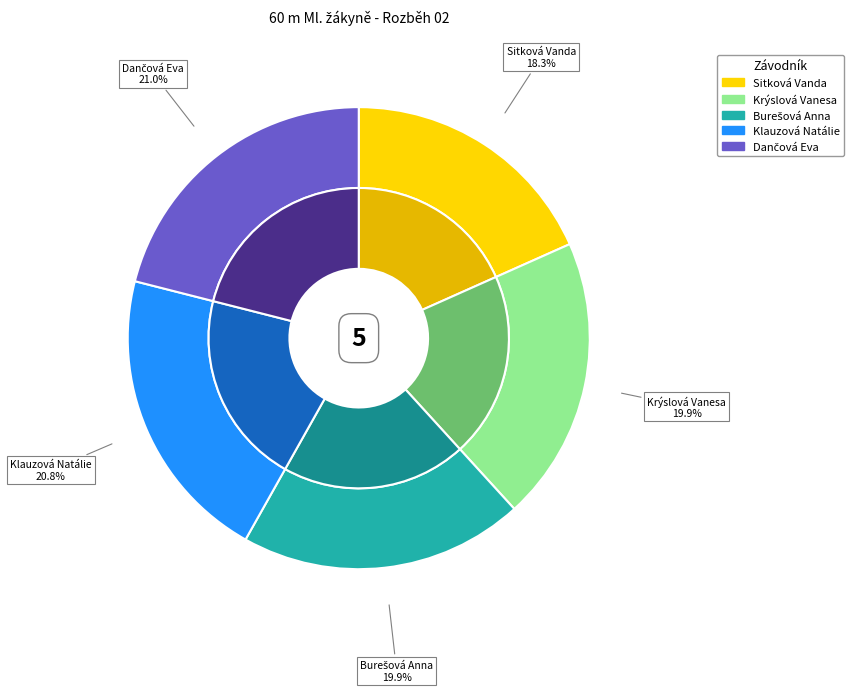

What is the smallest slice in the pie chart?

Sitková Vanda